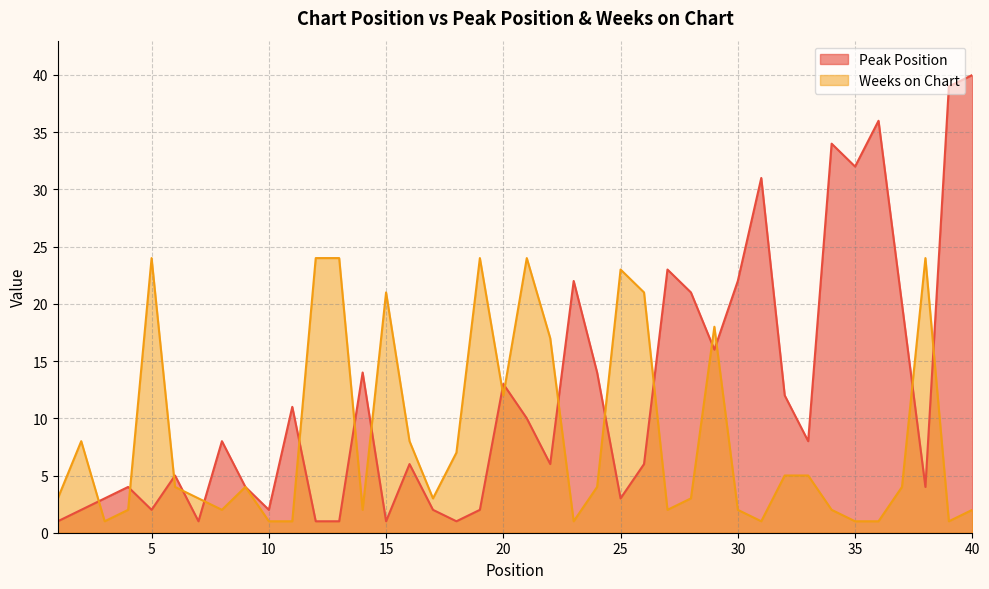

What is the greatest value displayed?

40